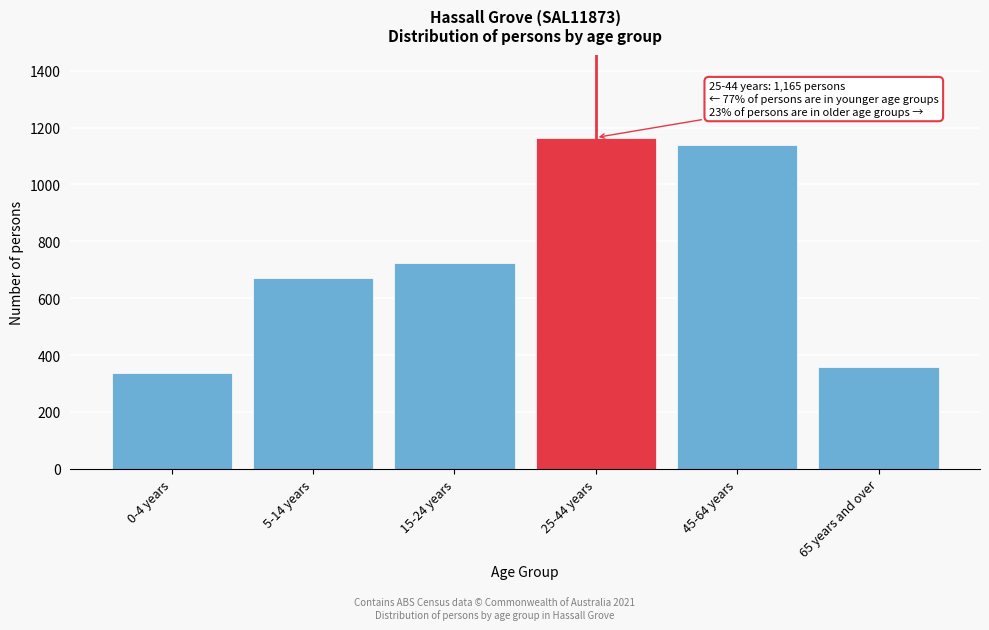

Reading left to right, extract all data points from this chart.

338	672	724	1165	1139	357